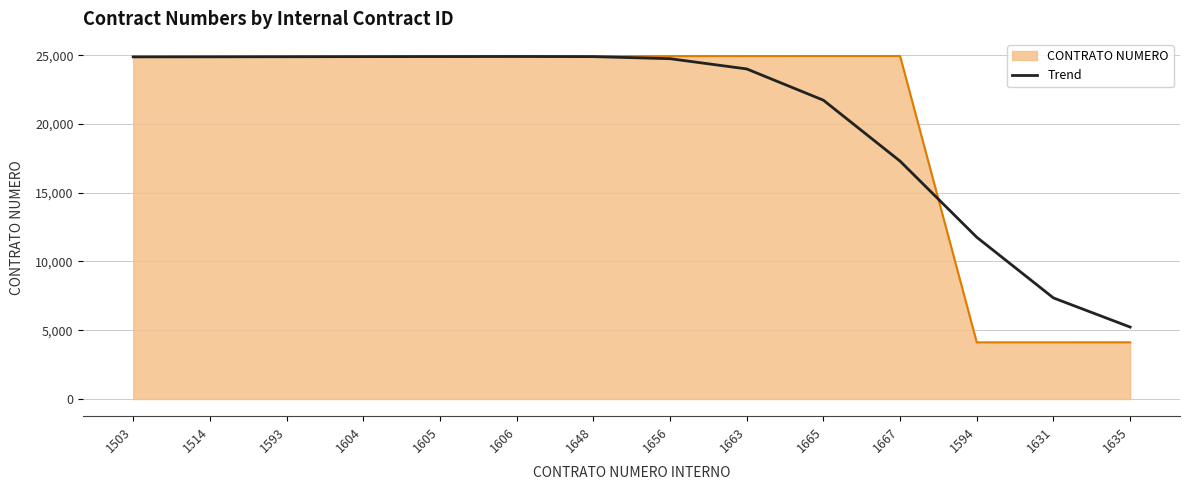

What is the maximum value shown in the chart?

24935